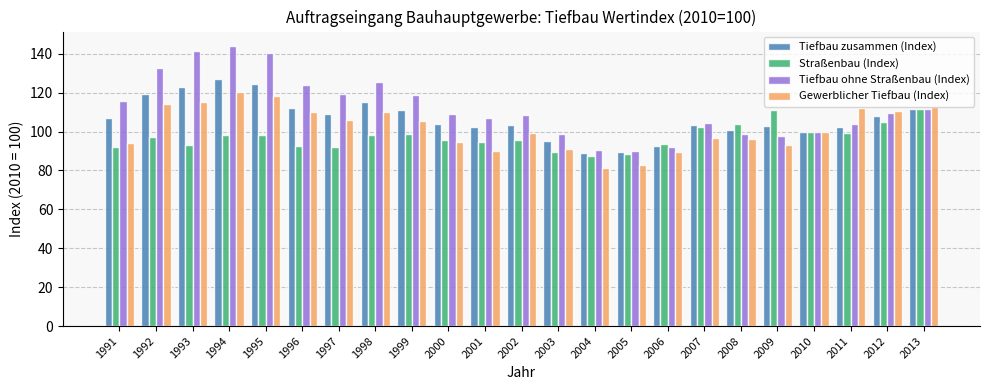

What is the average value of the Straßenbau (Index) series?

97.3